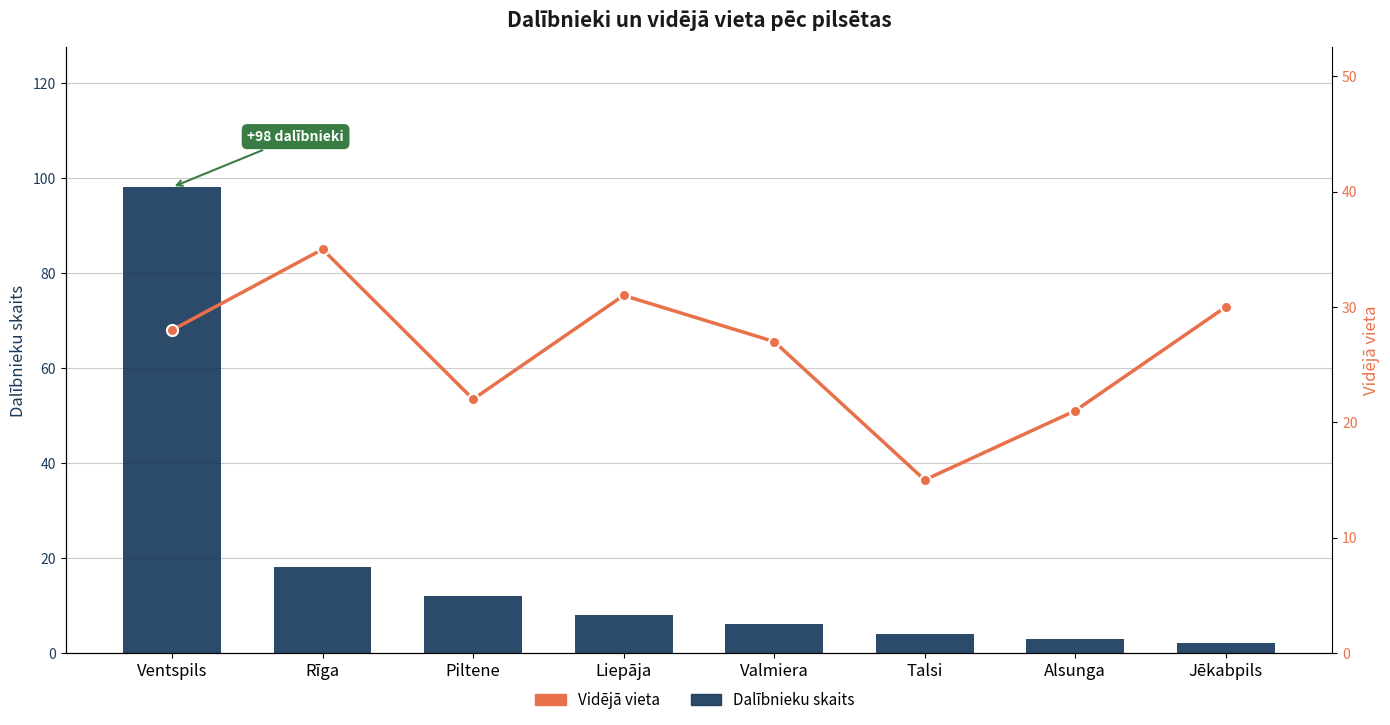

Which label corresponds to the largest value in the chart?

Ventspils